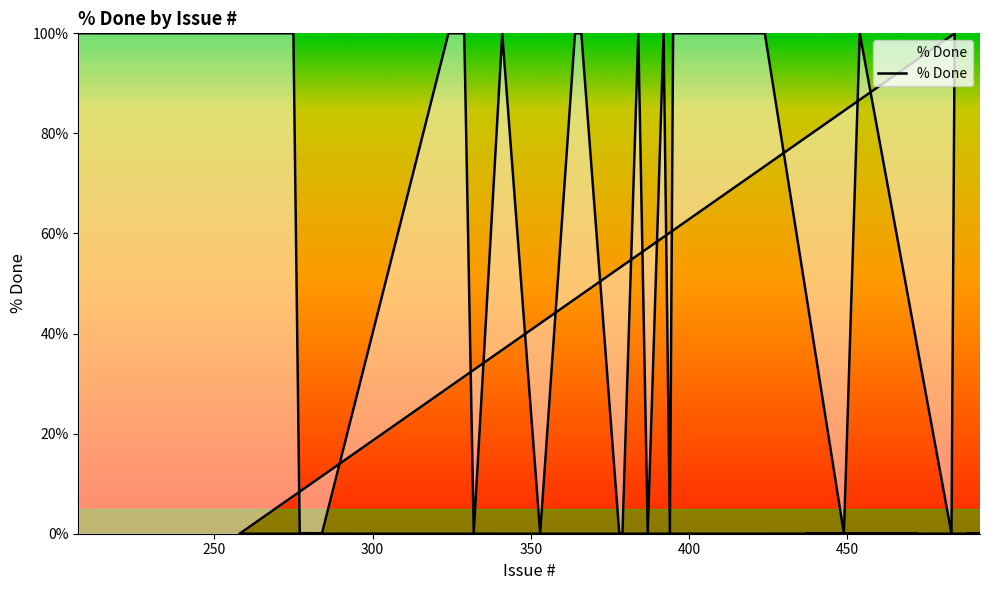

Which category has the highest value across all series?

484